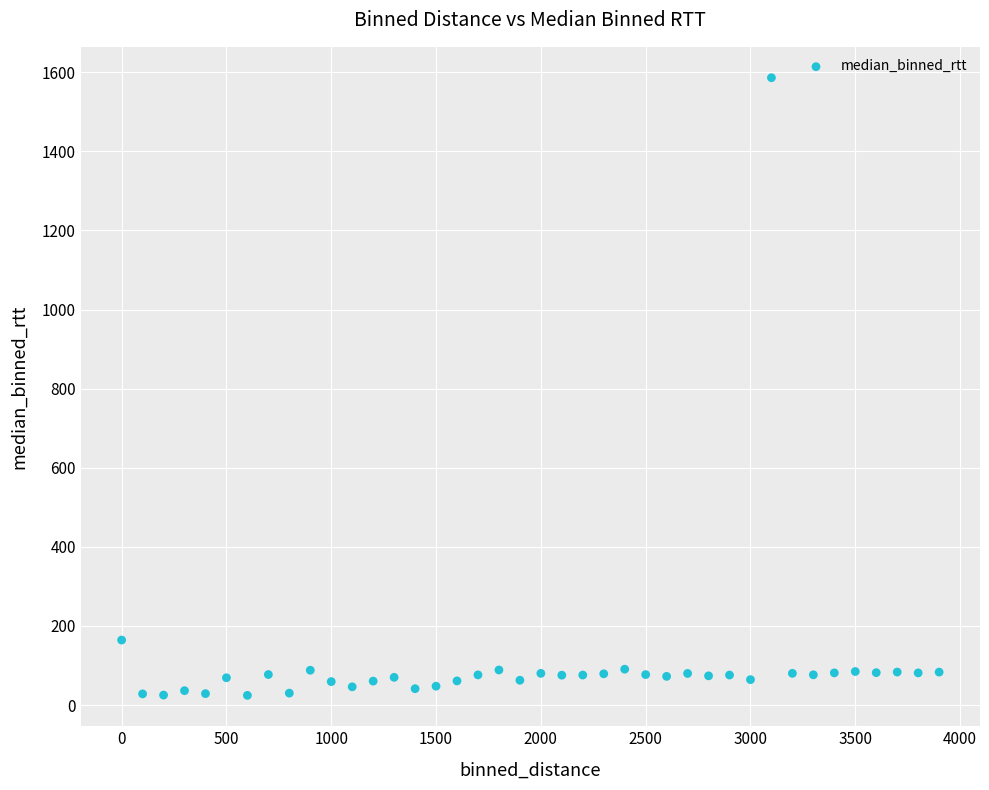

What is the range of Y values (max minus min)?

1561.5